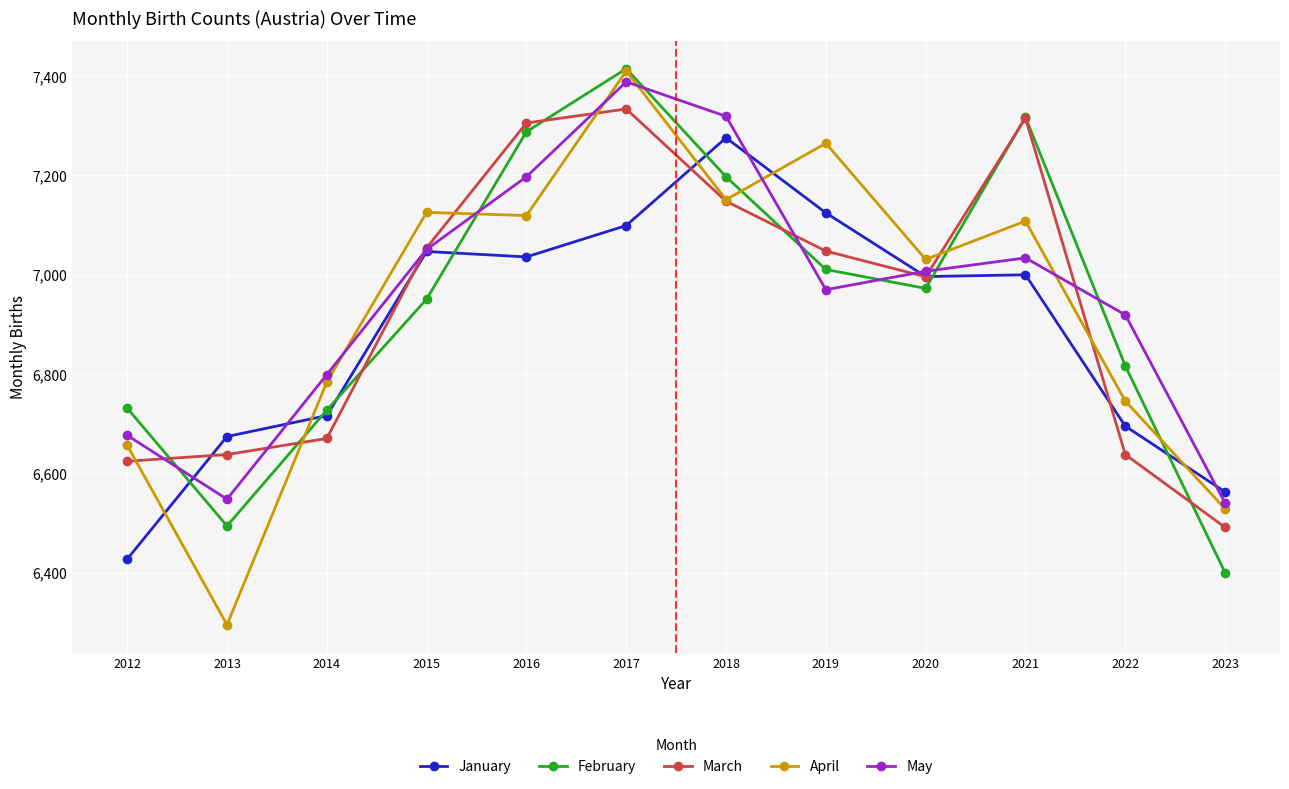

Is this an area chart (filled region under the line)?

No